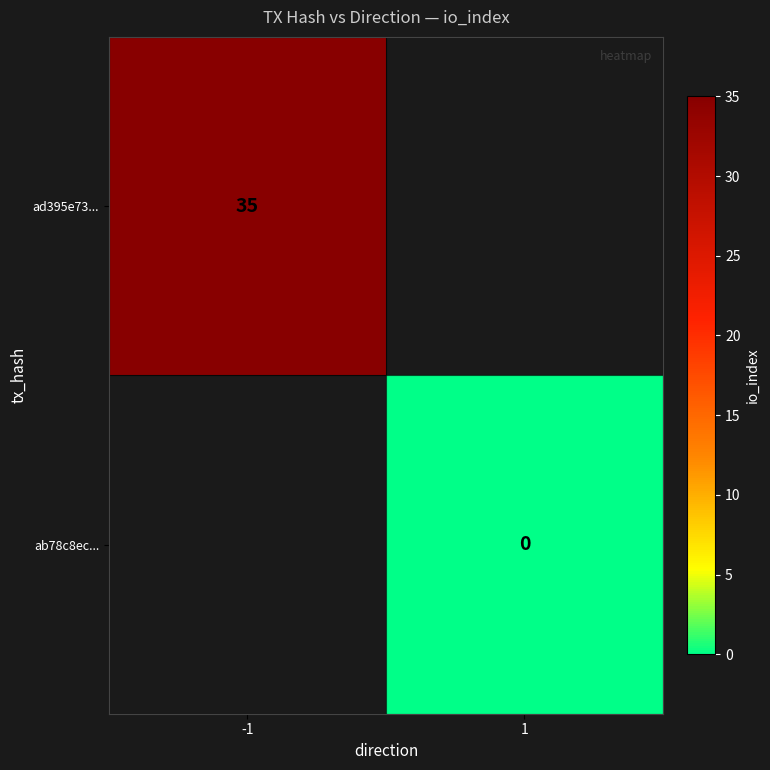

The value of ad395e73... at -1 is 23. True or false?

False